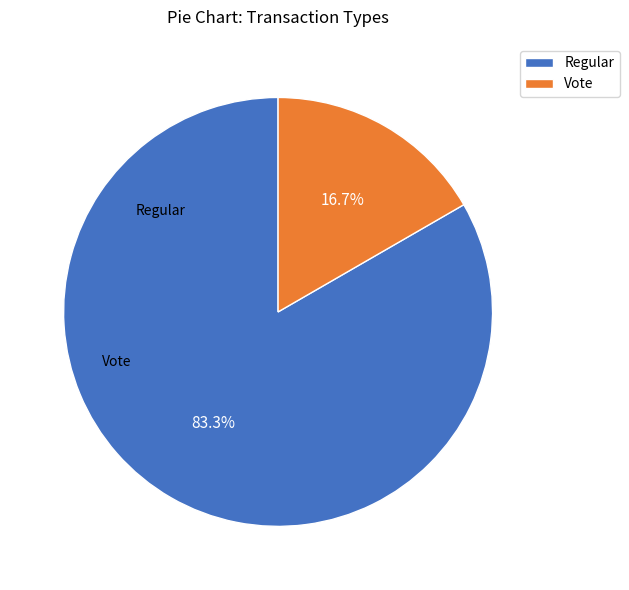

The Regular slice represents 91% of the pie. True or false?

False